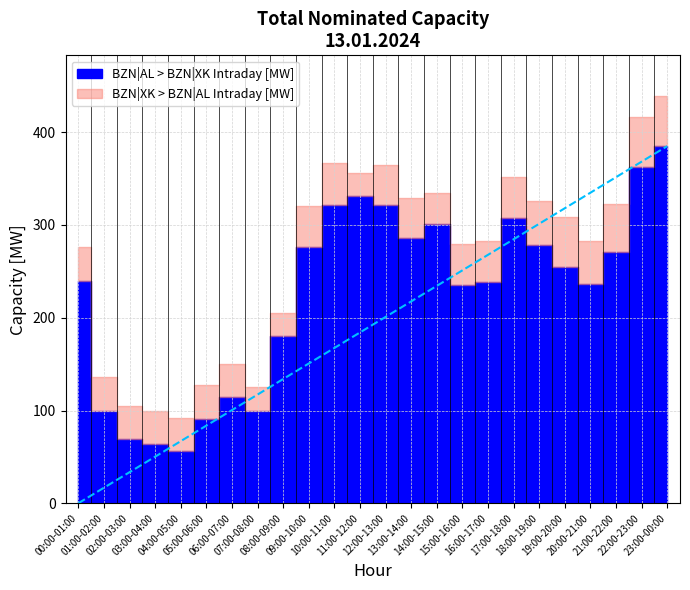

Is it true that BZN|XK > BZN|AL Intraday [MW] equals 69 at 09:00-10:00?

False